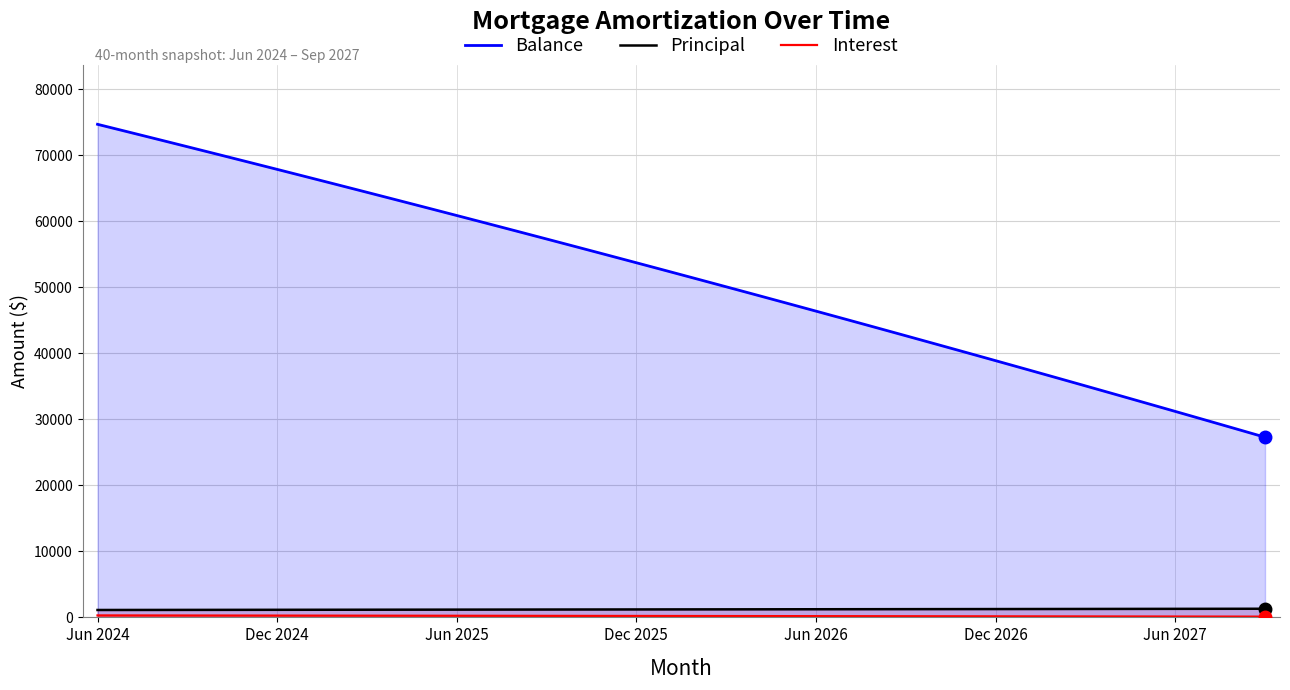

Which series has the largest range (max minus min)?

Balance